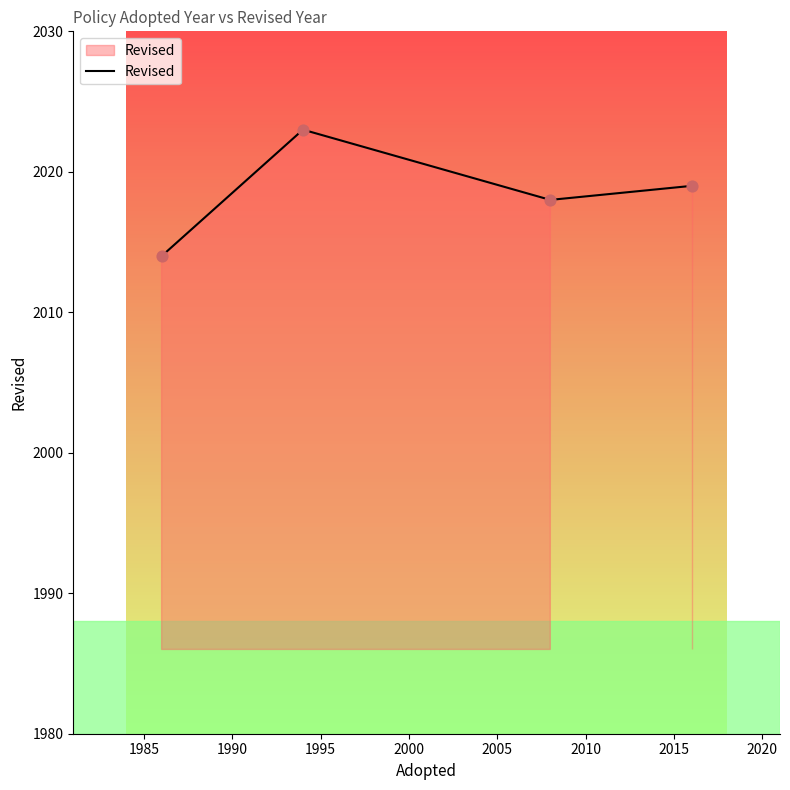

What is the sum of all values?

8074